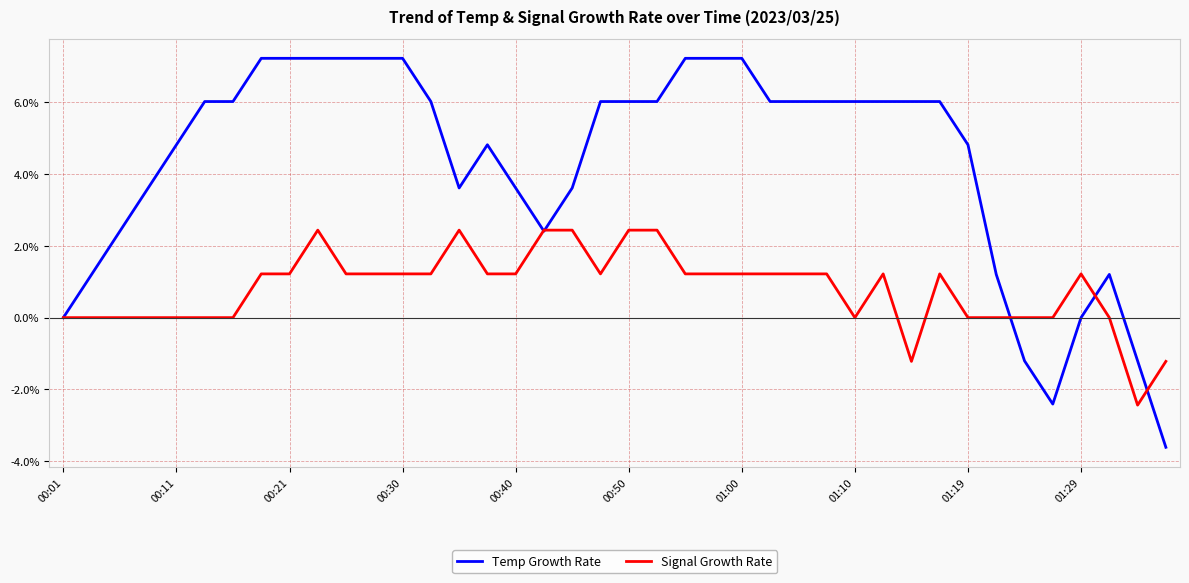

List the series in order of their peak value, lowest first.

Signal Growth Rate, Temp Growth Rate